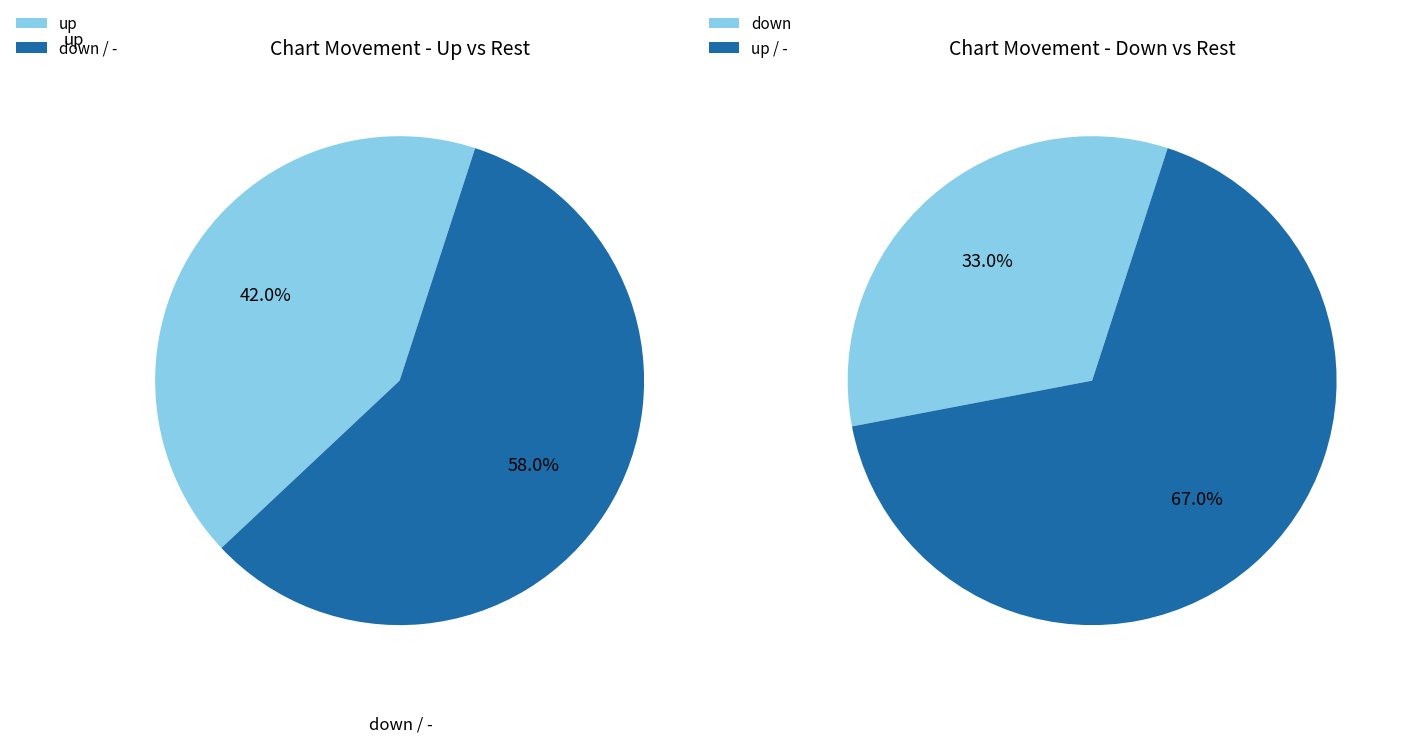

To the nearest percent, what percentage of the pie is -?

25%